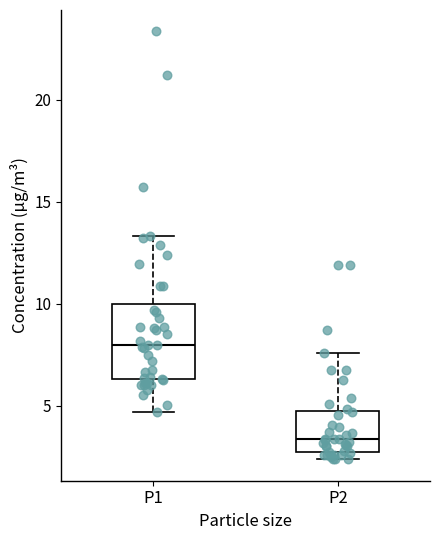

Where is the lower edge of the box for P2 on the y-axis? The values are not printed on the chart, so give them approximately, as read against the axis.

2.5